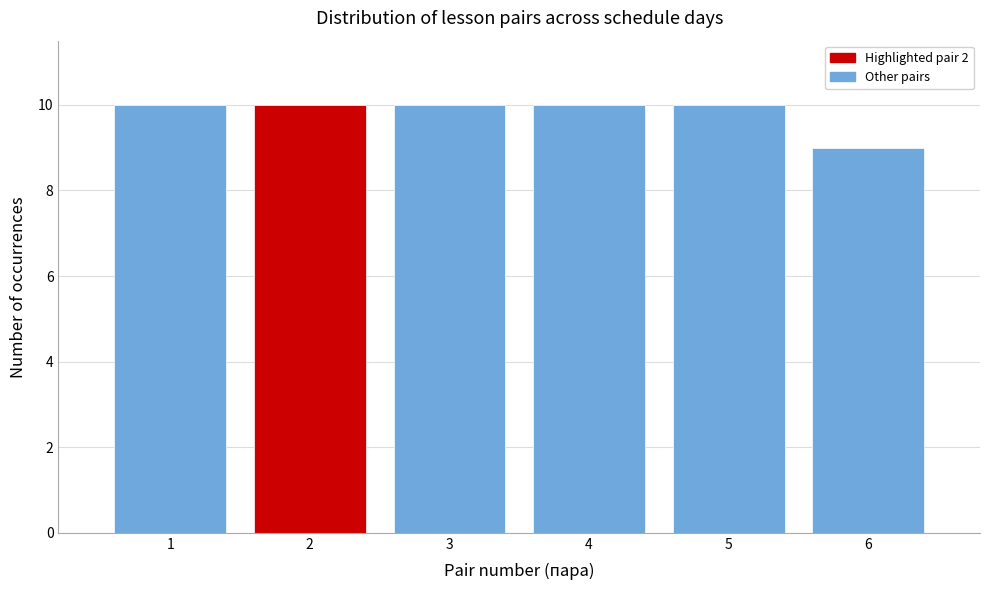

What is the height of the bar covering 4.5 to 5.5 on the x-axis? The values are not printed on the chart, so give them approximately, as read against the axis.

10